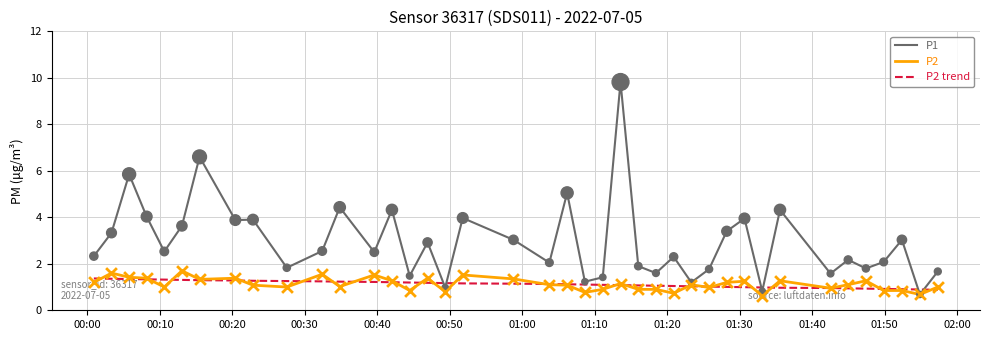

Which series has the largest total across all categories?

P1